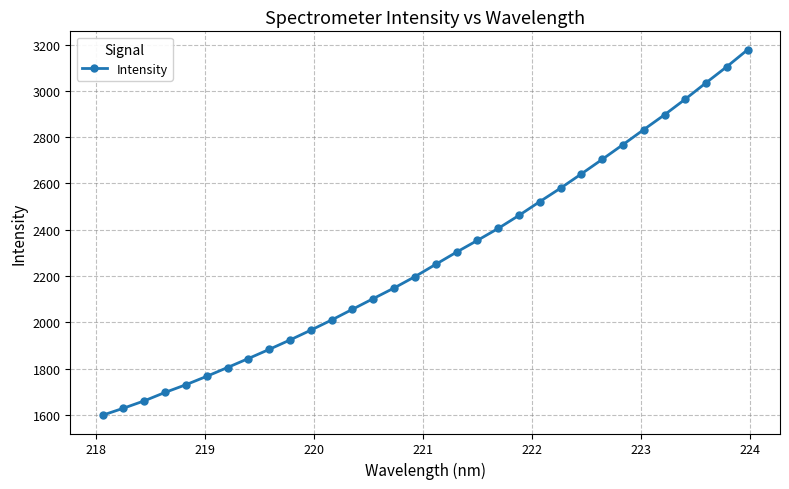

What is the smallest value displayed?

1599.5